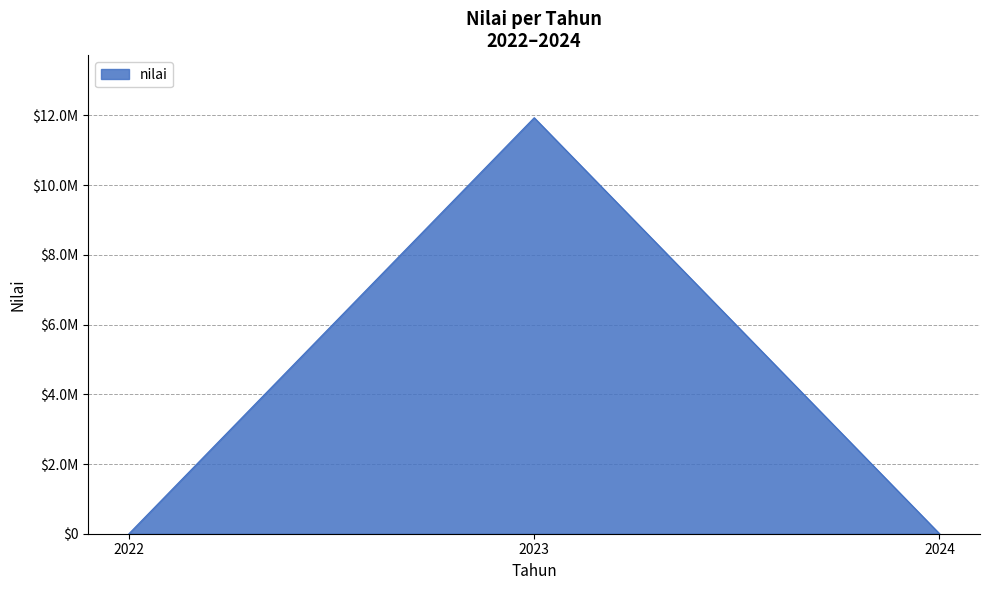

How many series are shown in this chart?

1